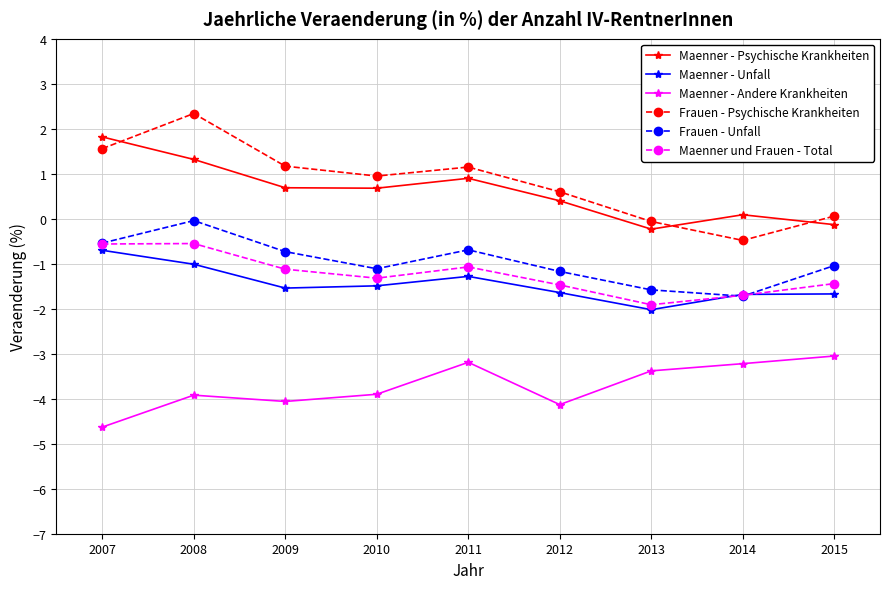

What is the value of the Frauen - Psychische Krankheiten point at the 6th from the left?

0.6